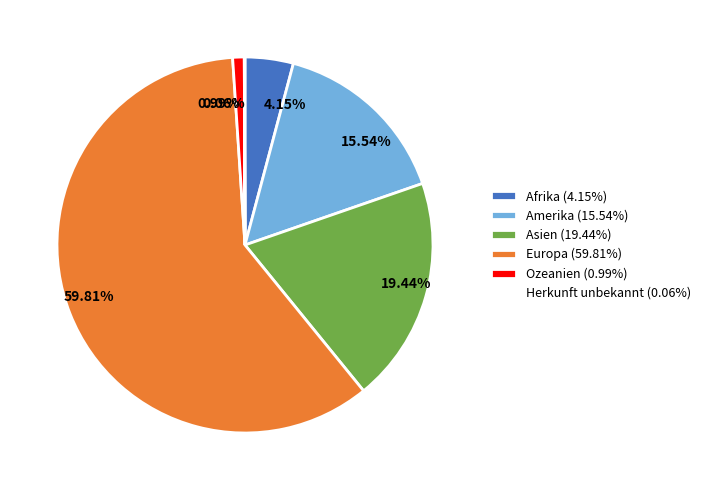

Is the sum of Afrika (4.15%) and Asien (19.44%) greater than half?

No